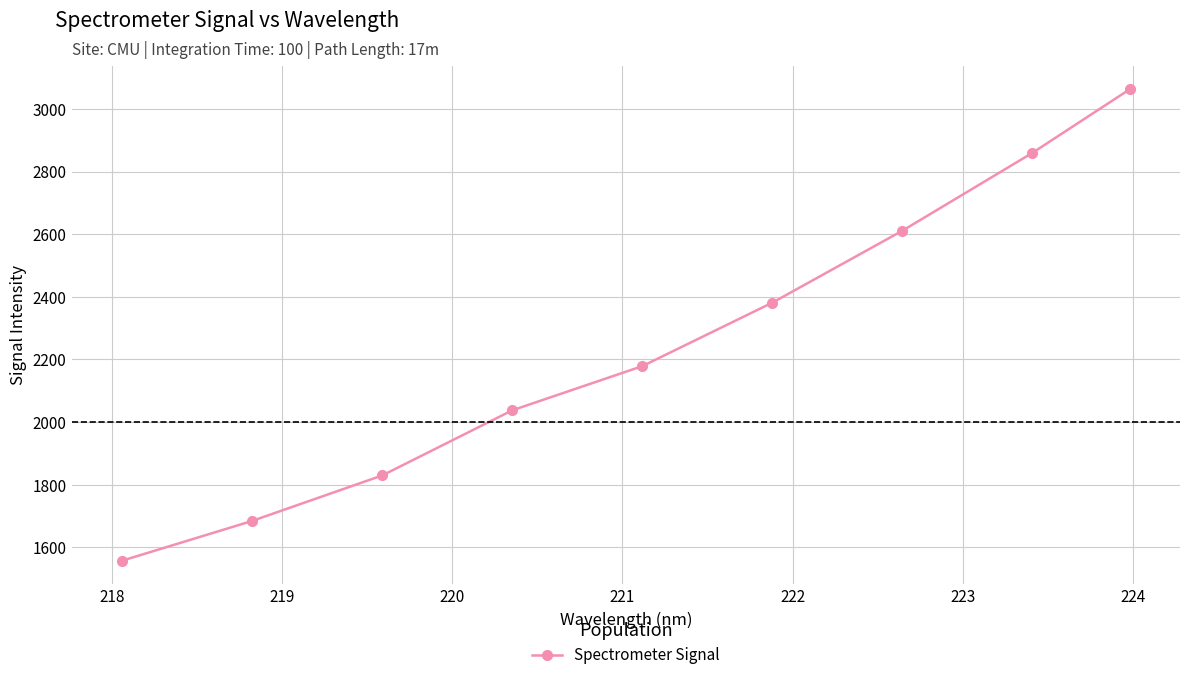

Does the chart display data point markers on the line(s)?

Yes